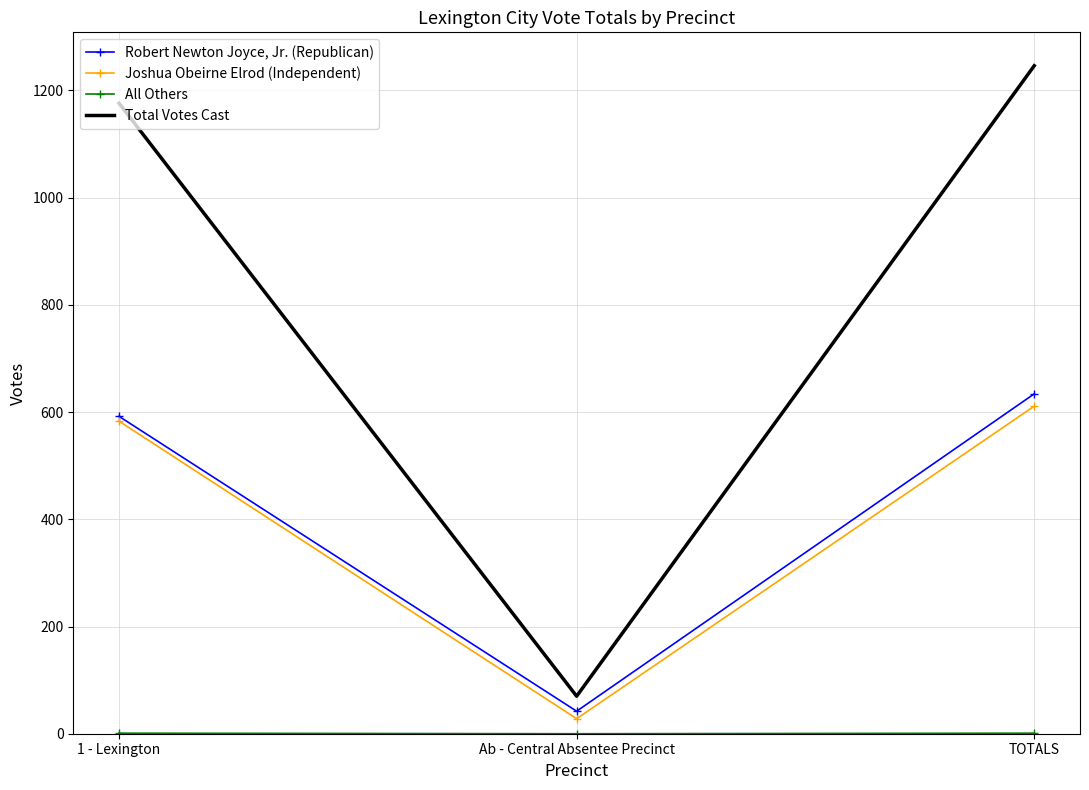

Which series has the largest range (max minus min)?

Total Votes Cast